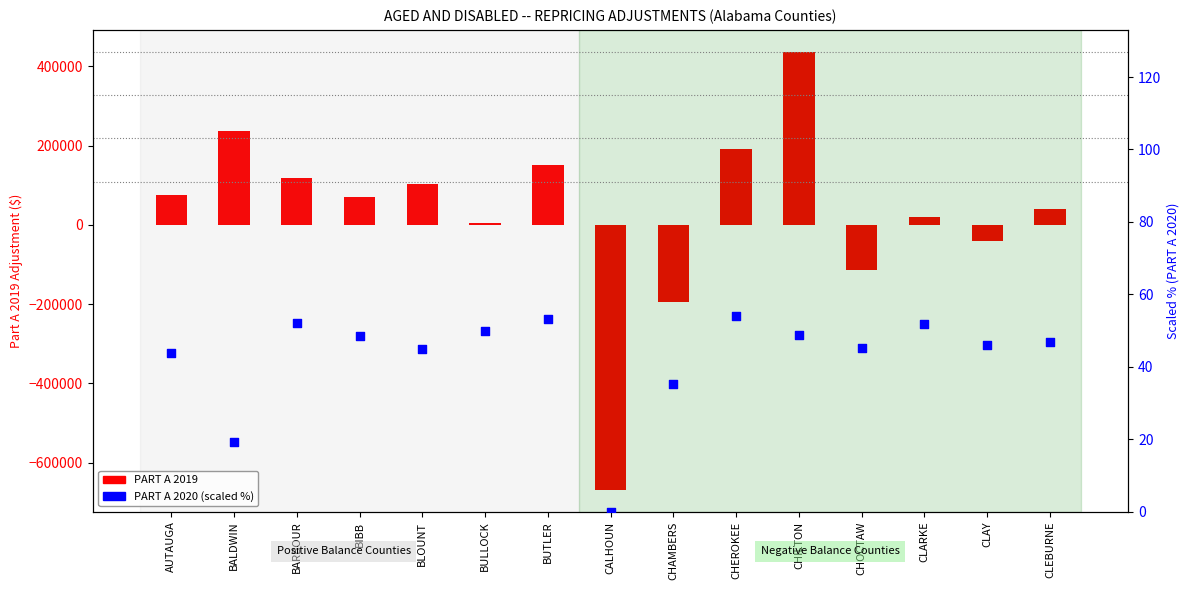

What are all the series names shown in the legend?

PART A 2019, PART A 2020 (scaled %)